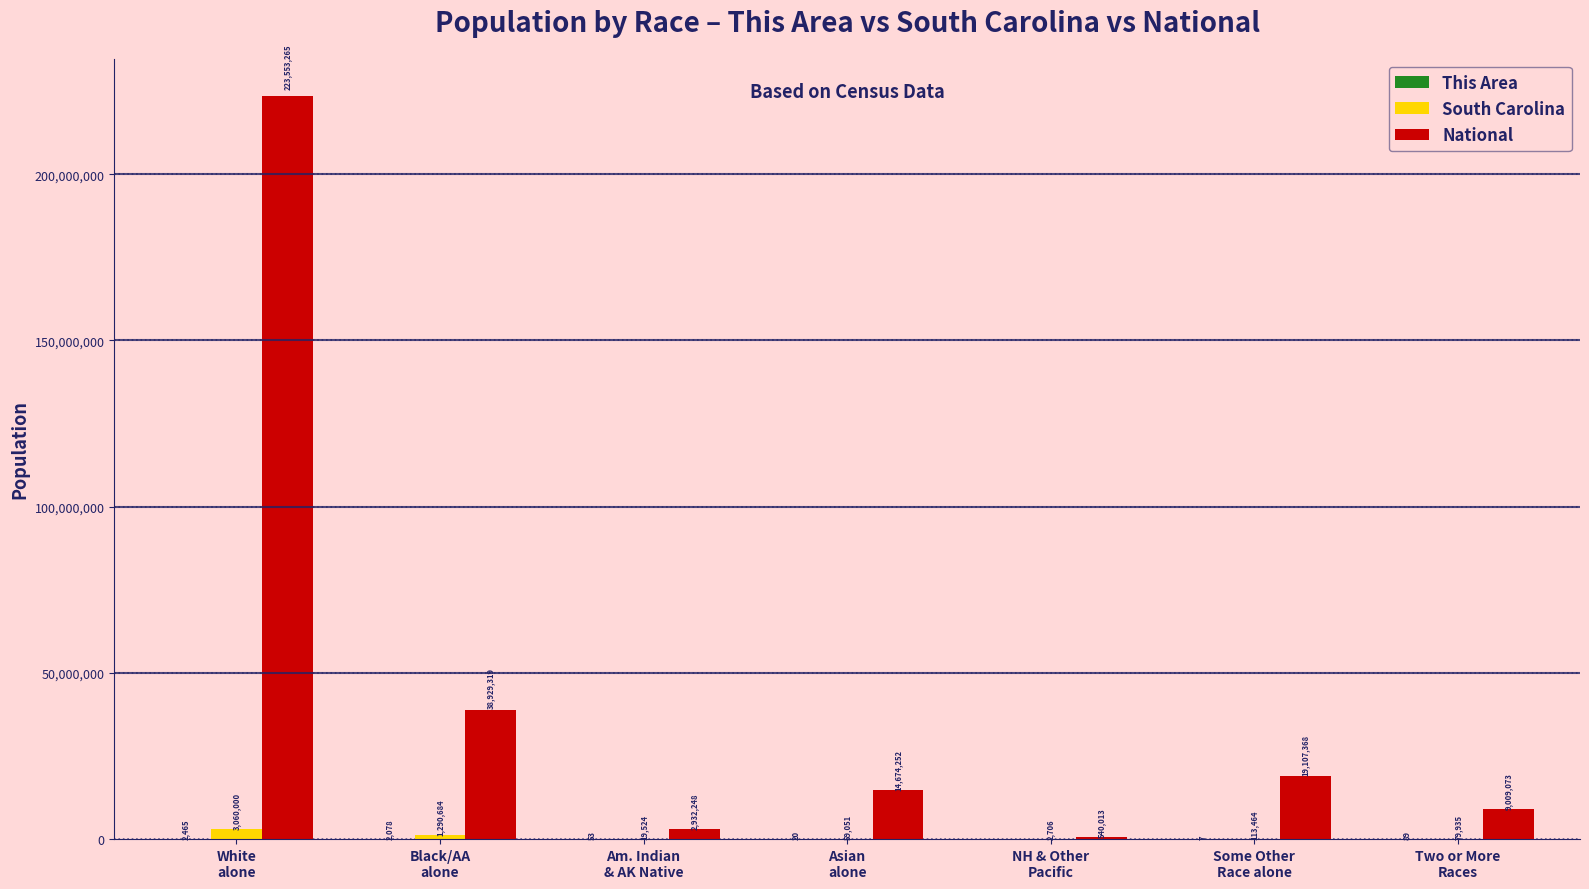

What is the maximum value for National?

223553265